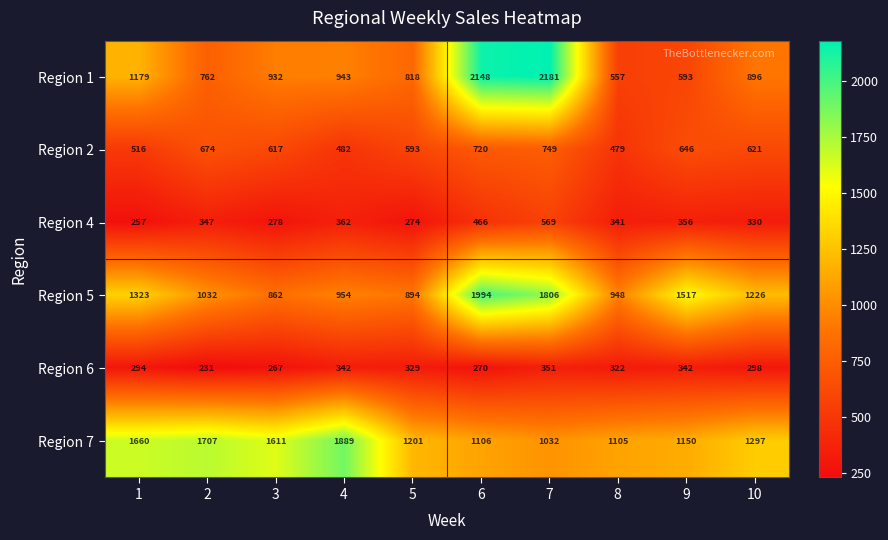

At how many categories does at least one series exceed 1942?

2